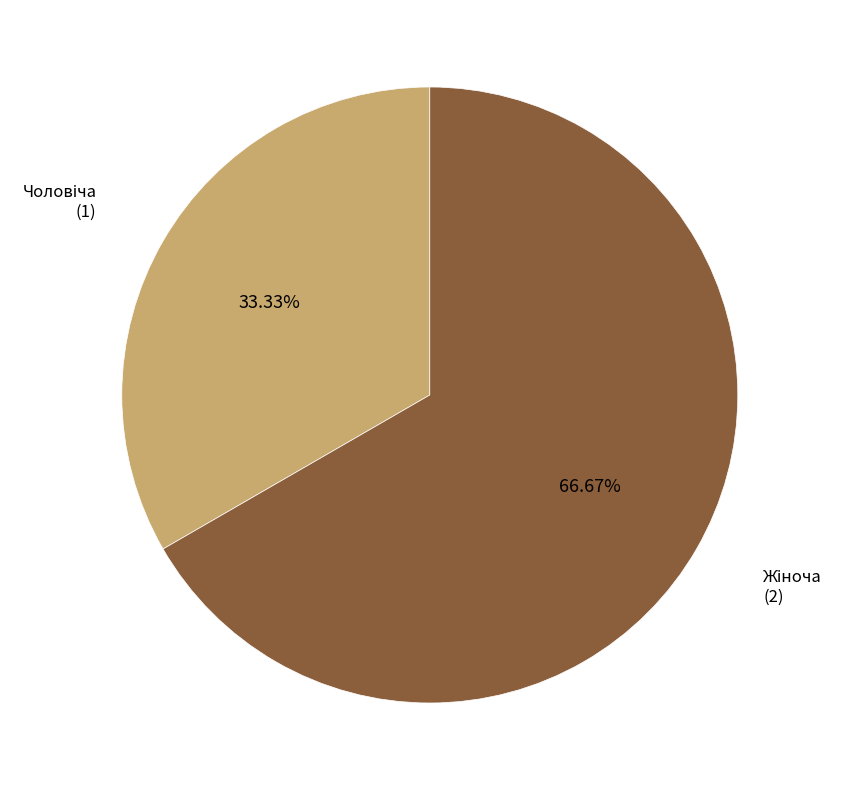

Count the number of slices in the pie.

2